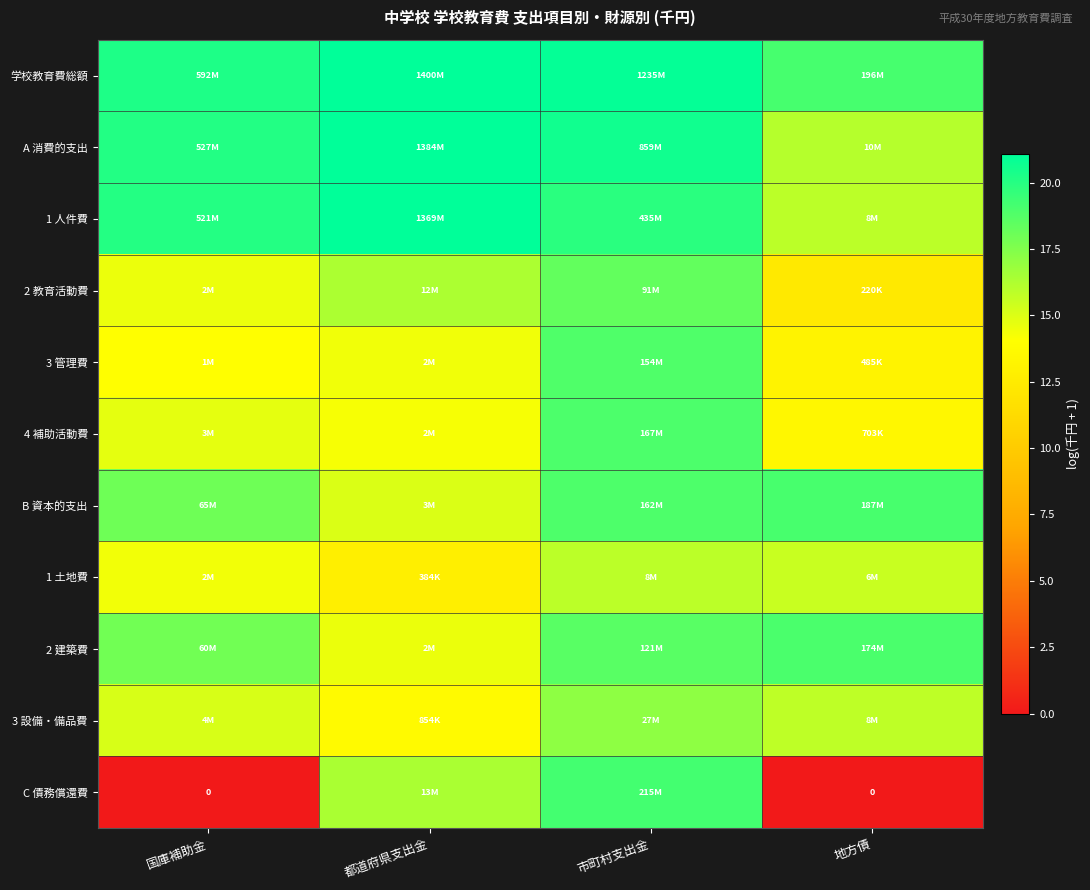

True or false: 1 人件費 has a value of 8.7 at 地方債.

False